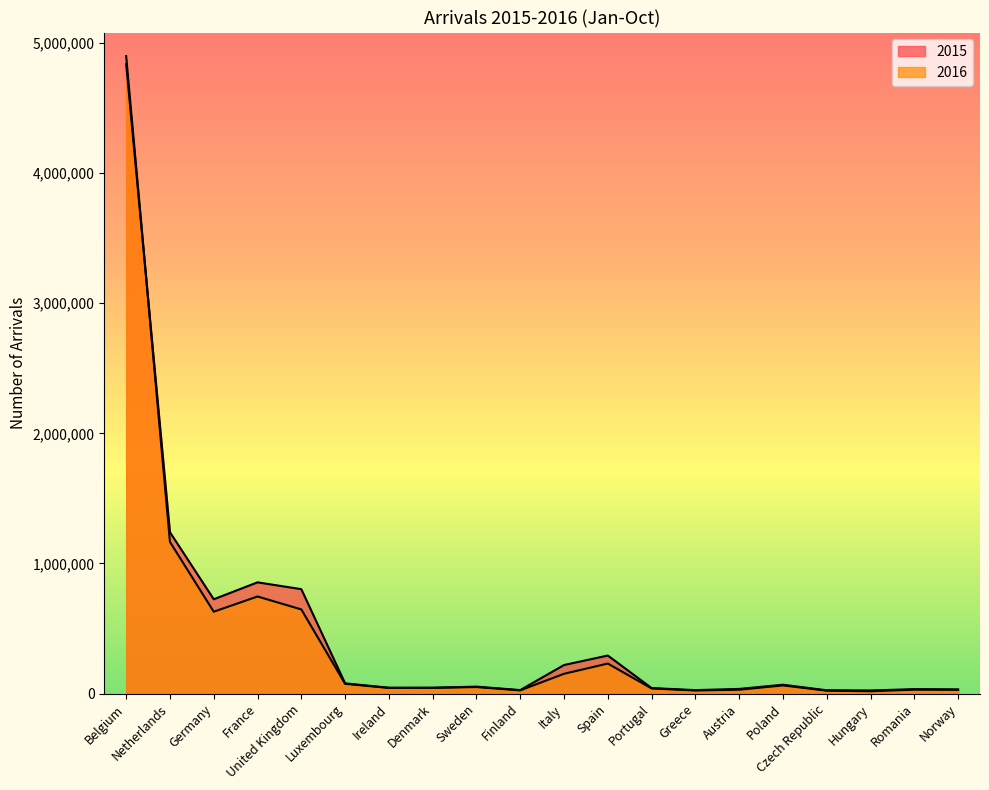

What is the difference between the maximum and minimum values in the 2015 series?

4812522